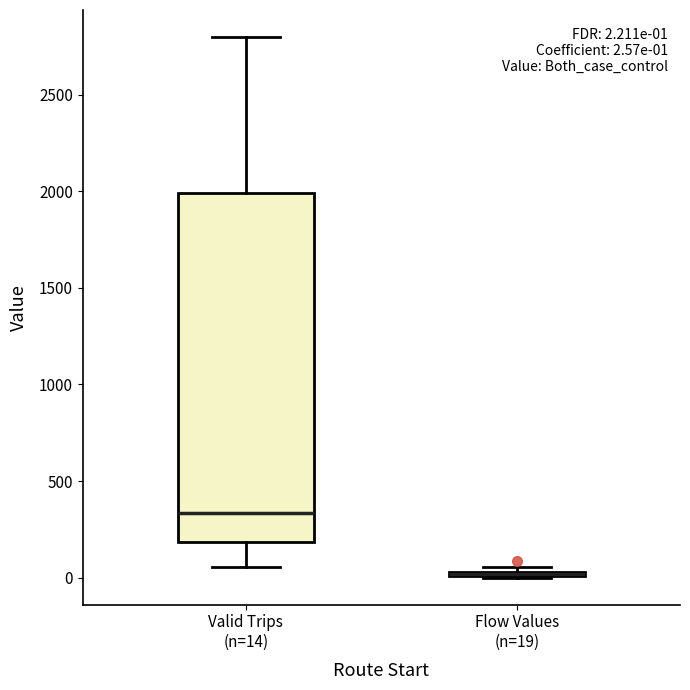

Comparing the boxes themselves (not the whiskers), which one is the tallest?

Valid Trips (n=14)